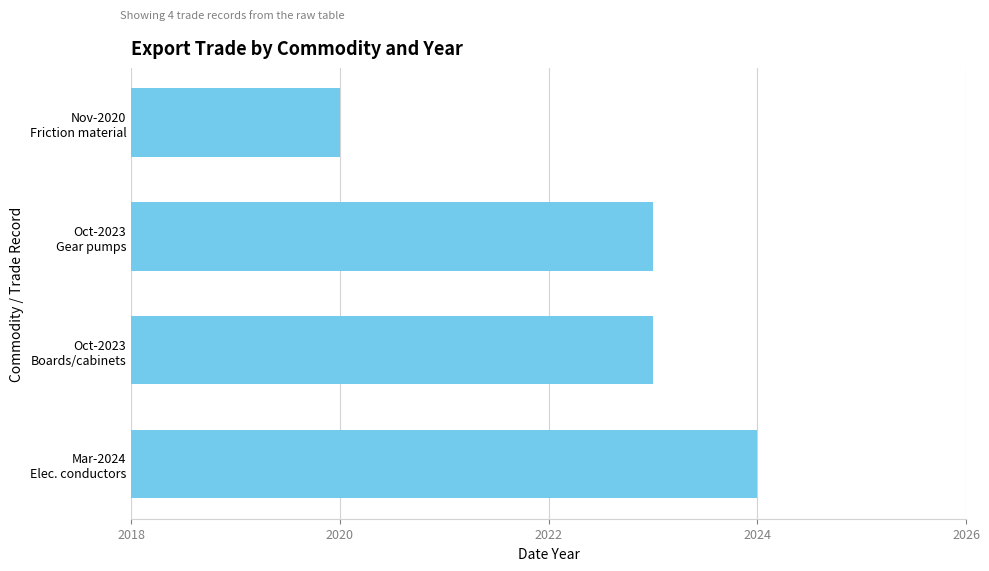

What is the sum of all values?

8090